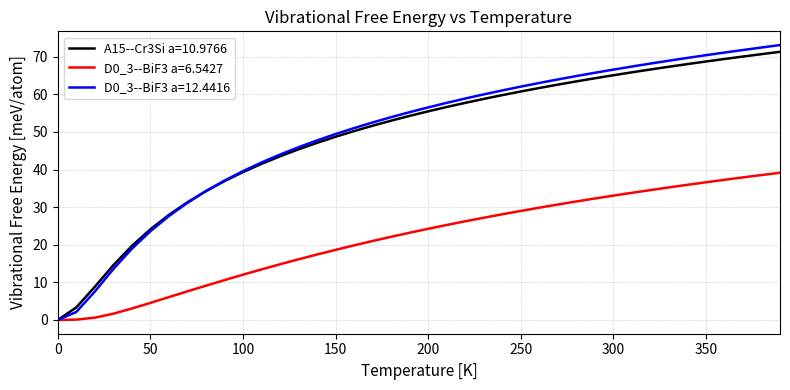

True or false: A15--Cr3Si a=10.9766 has more than 1 interior local peaks.

False